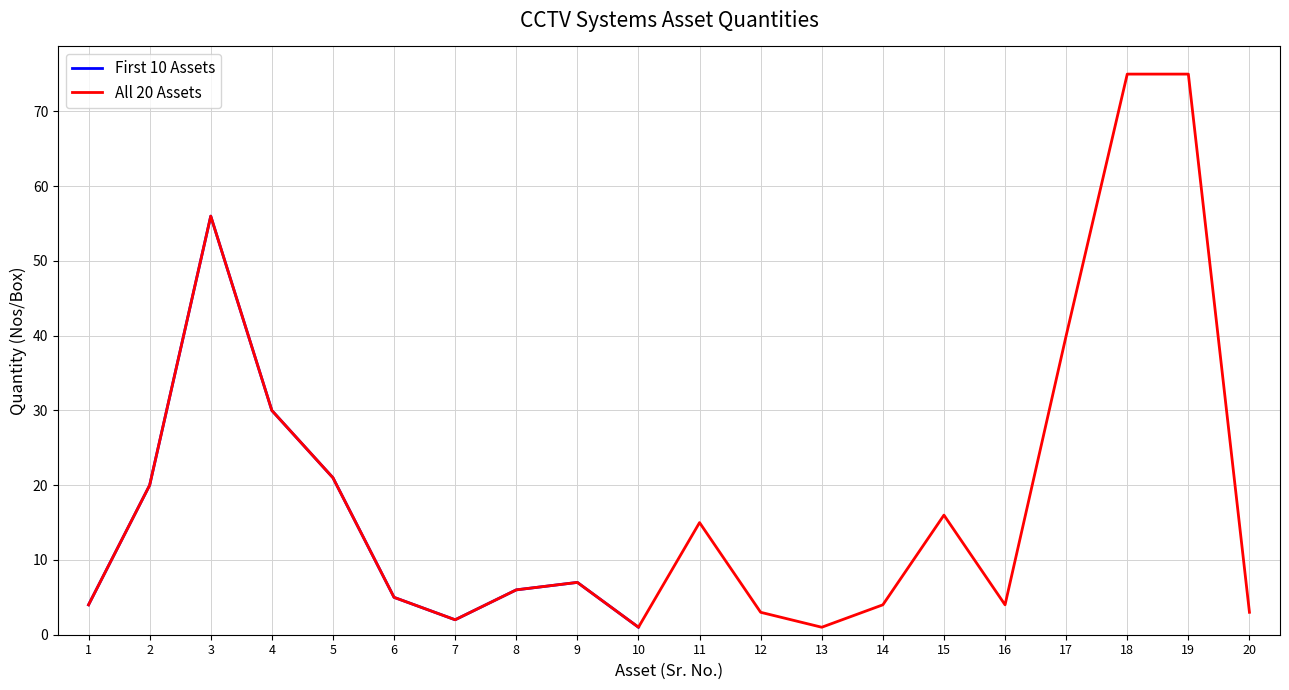

True or false: All 20 Assets has a value of 21 at 5.

True